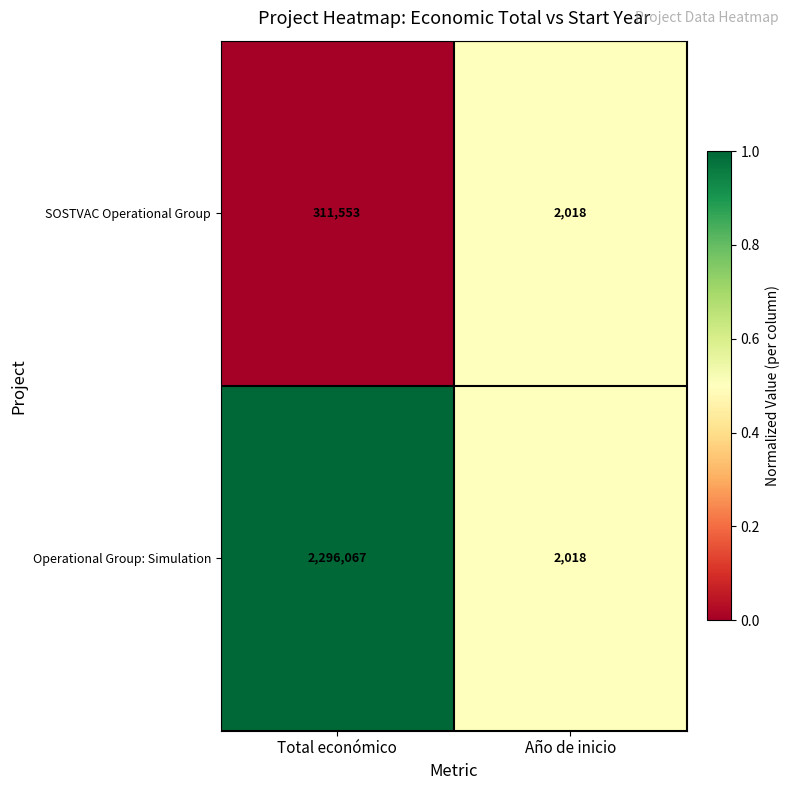

The value of Operational Group: Simulation at Año de inicio is 2018. True or false?

True